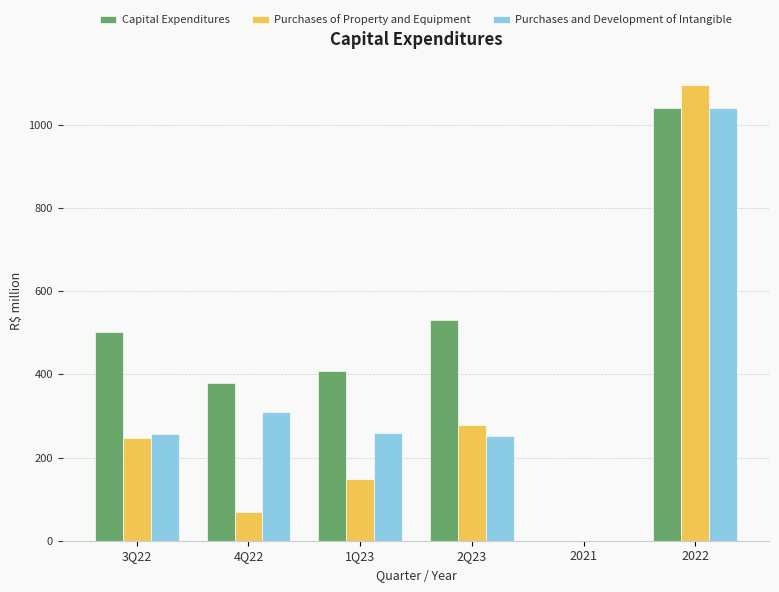

What is the average value of the Purchases of Property and Equipment series?

306.2